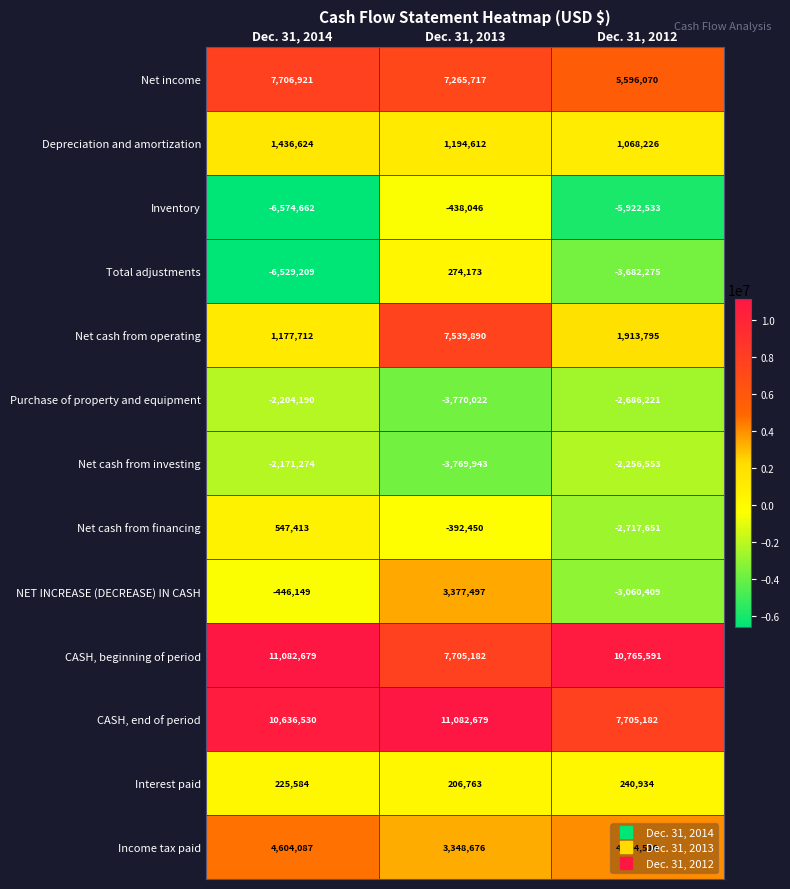

The Interest paid series shows 225584 at Dec. 31, 2014. True or false?

True